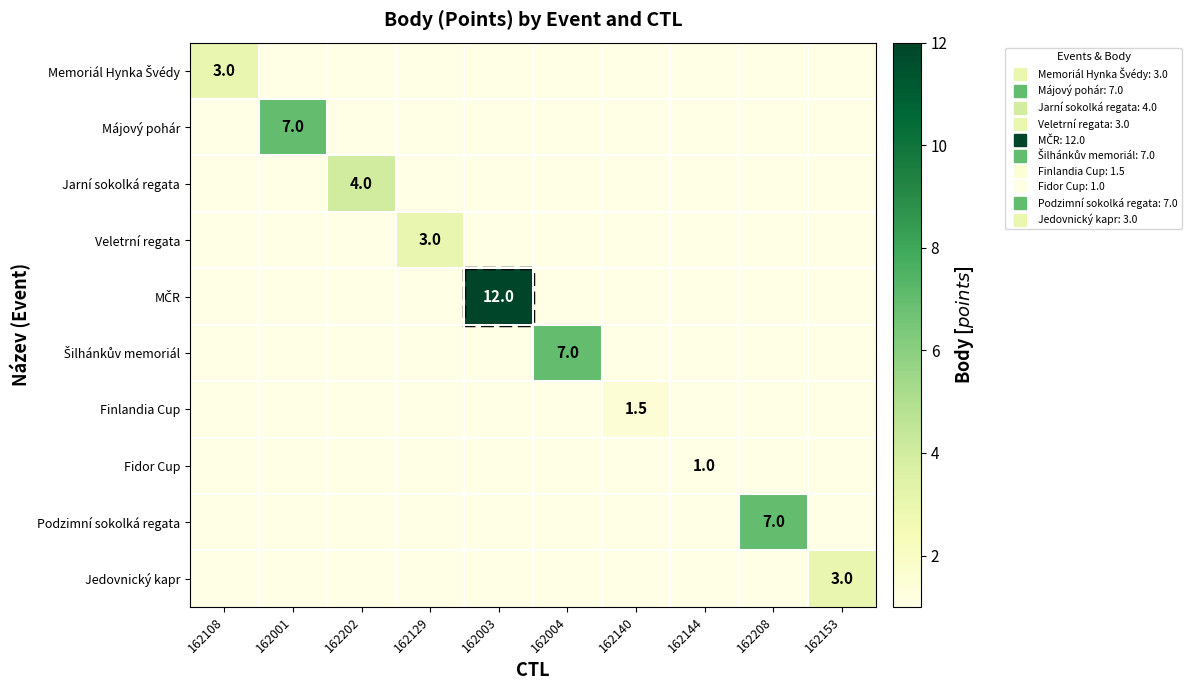

Between 162003 and 162129, which is larger?

162003